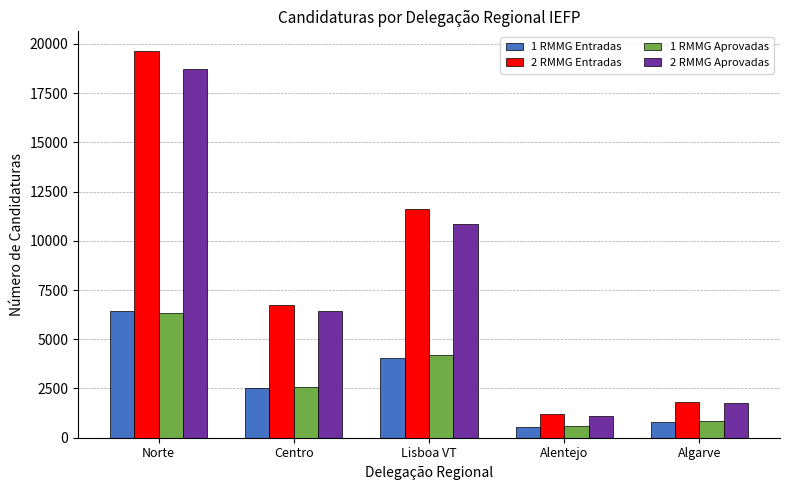

Are the bars horizontal?

No